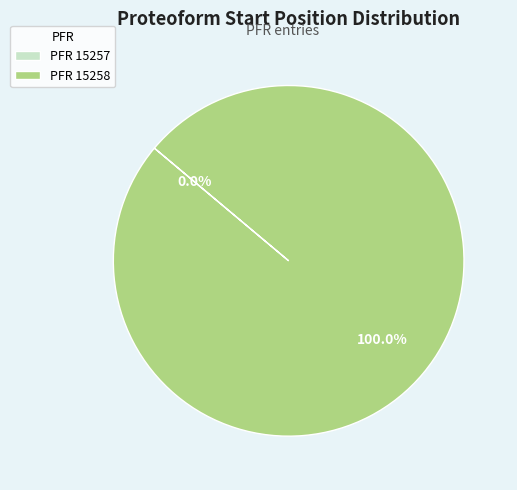

How many segments does this pie chart have?

2